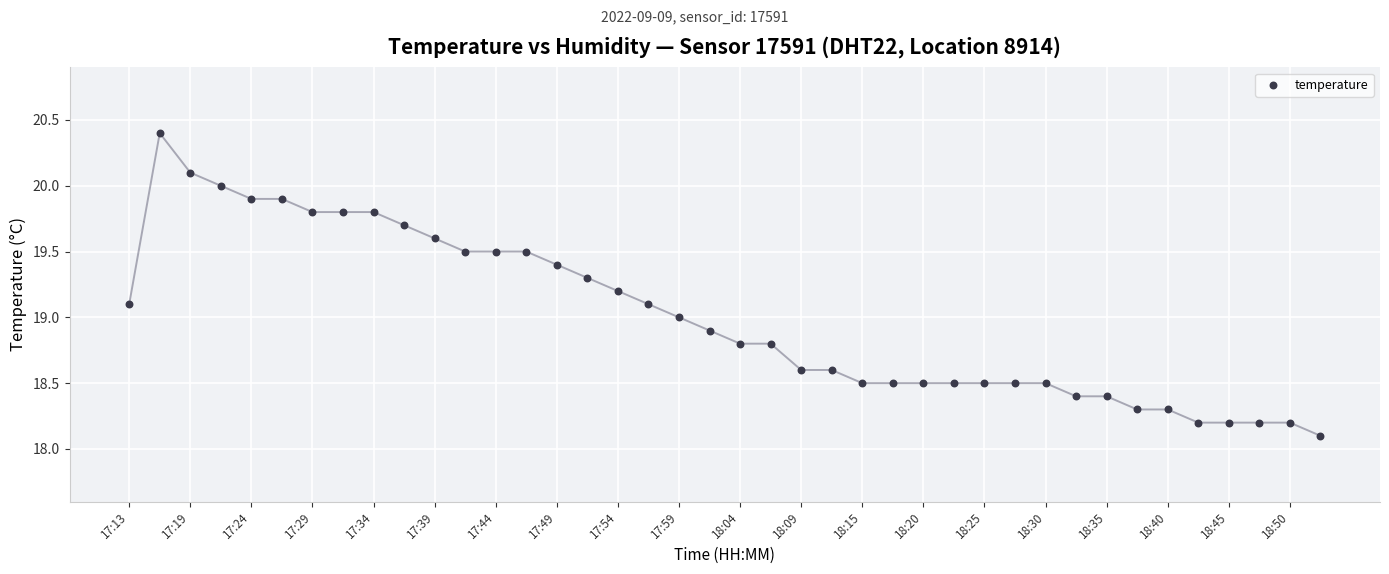

What is the range of Y values (max minus min)?

2.3